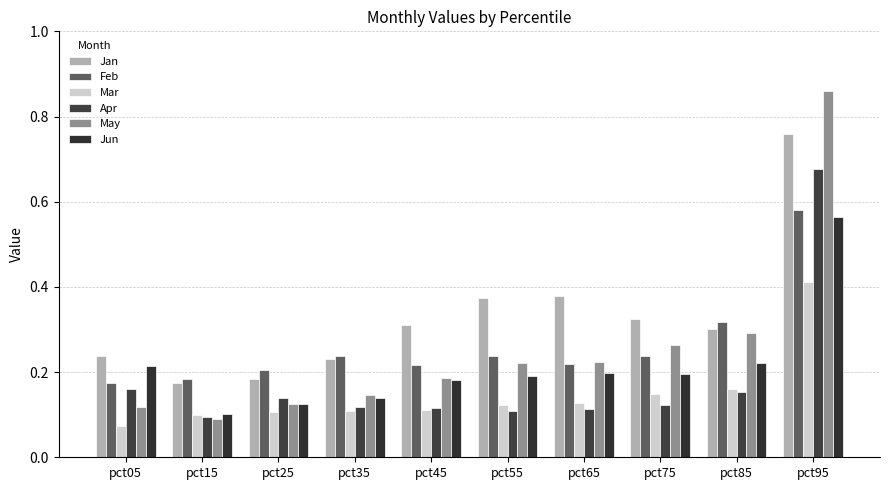

Count the number of categories in the chart.

10